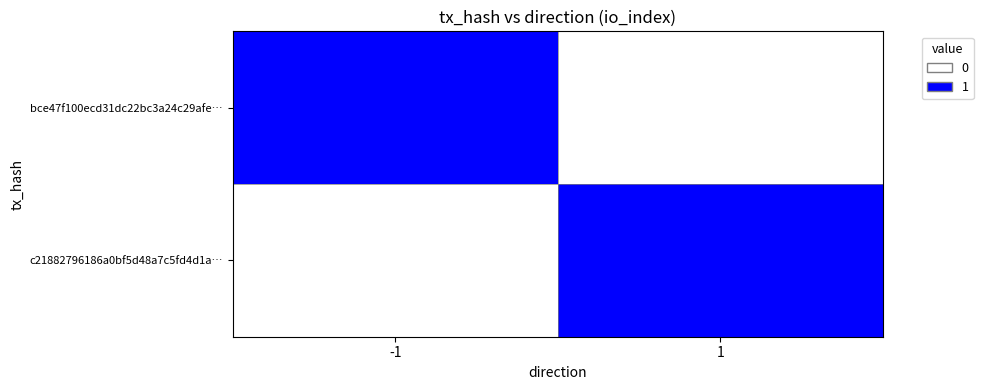

Which series has the largest total across all categories?

bce47f100ecd31dc22bc3a24c29afe…